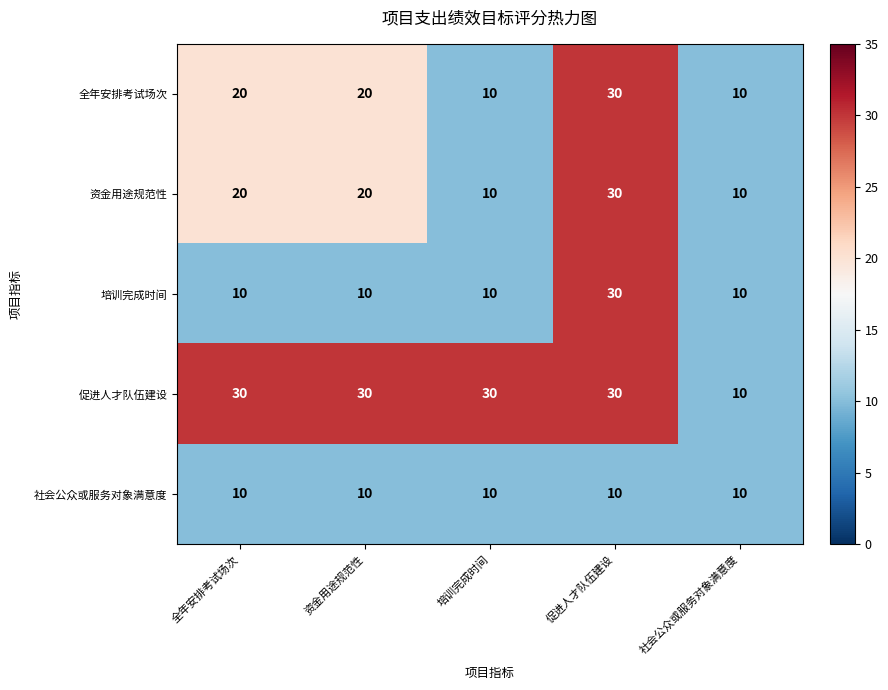

The 资金用途规范性 series shows 3 at 培训完成时间. True or false?

False